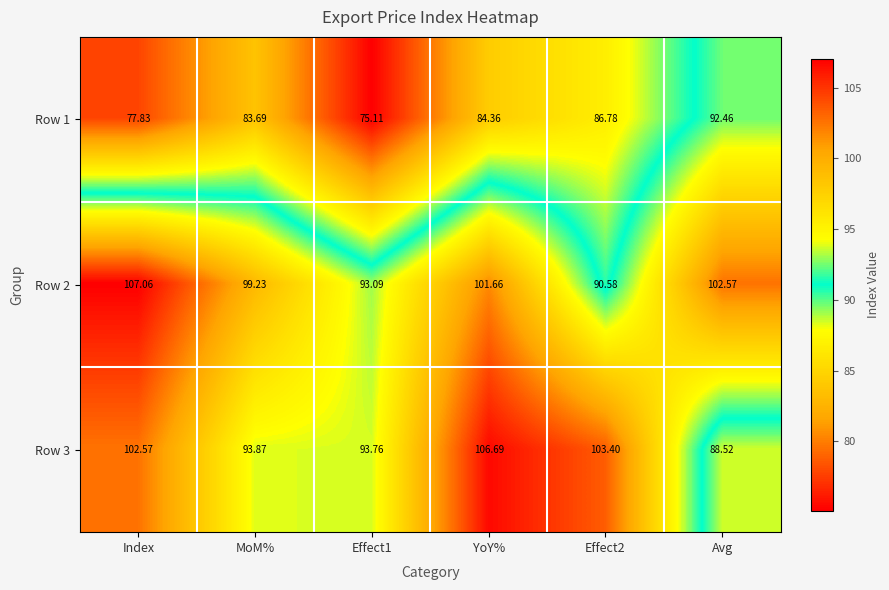

Which label corresponds to the smallest value in the chart?

Effect1